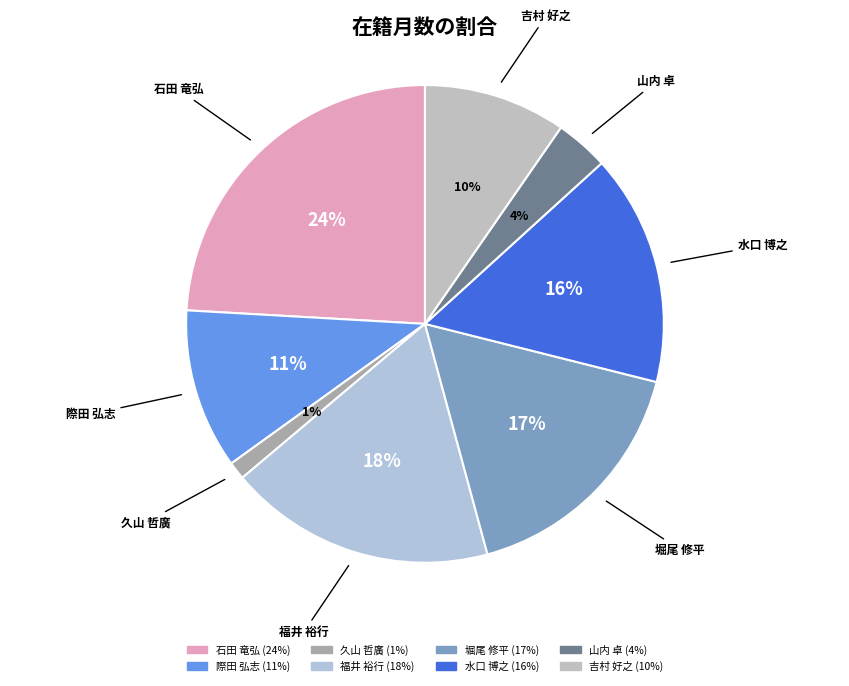

What is the largest slice in the pie chart?

石田 竜弘